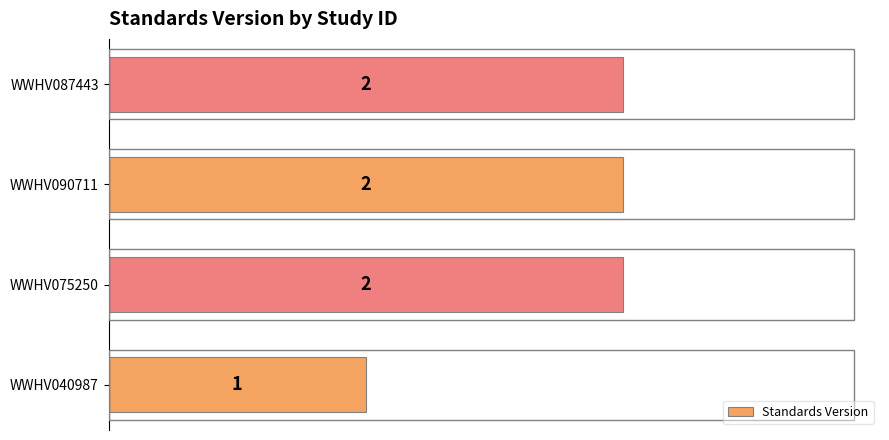

The chart shows a value of 1 at WWHV075250. True or false?

False